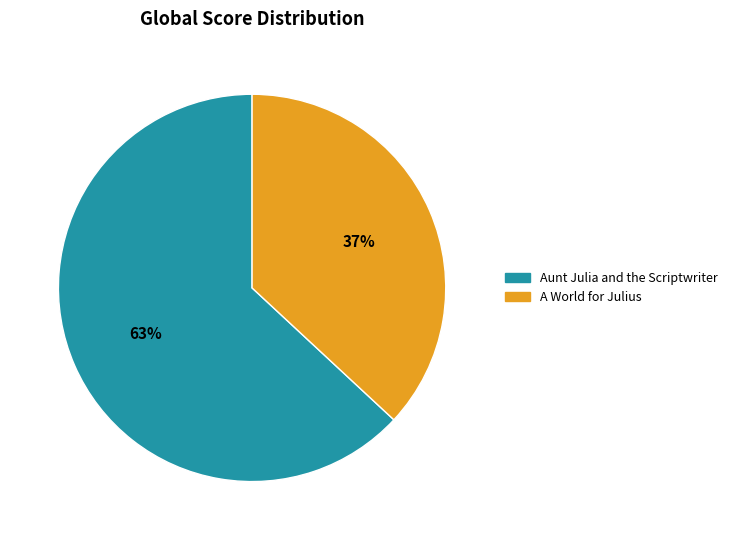

Does any single category account for the majority?

Yes